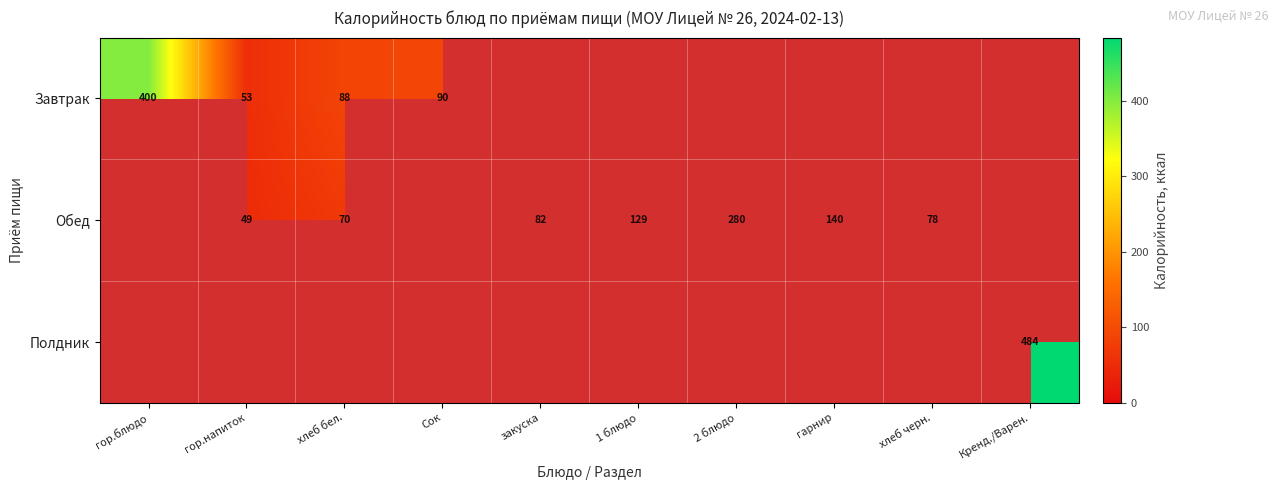

True or false: Обед has a value of 30 at гарнир.

False